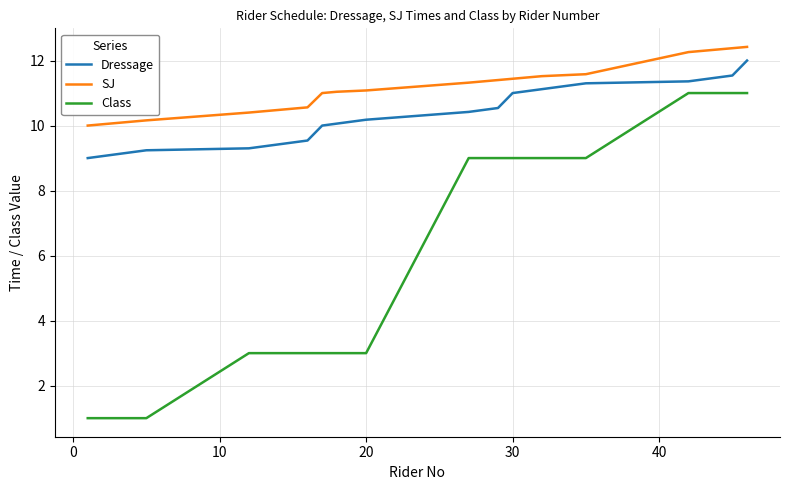

What is the greatest value displayed?

12.4